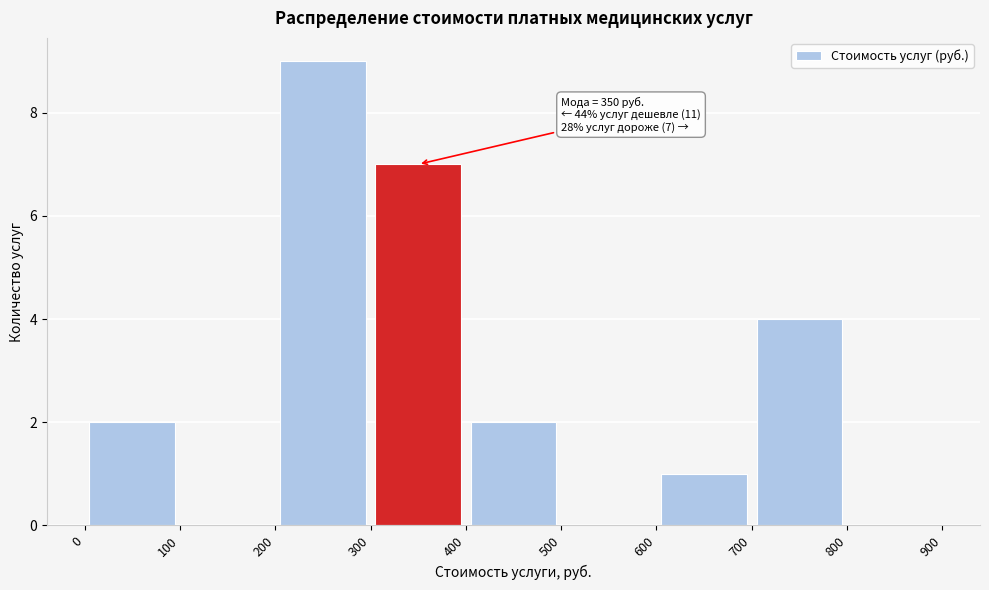

Over which range of the x-axis is the bar tallest?

200 to 300